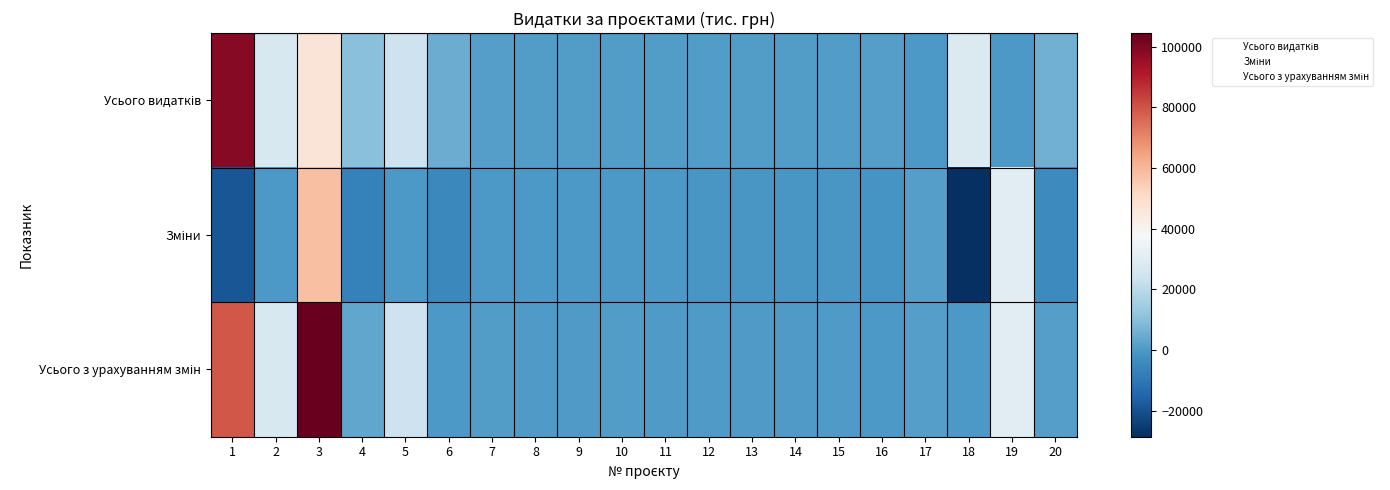

Which category has the highest value across all series?

3